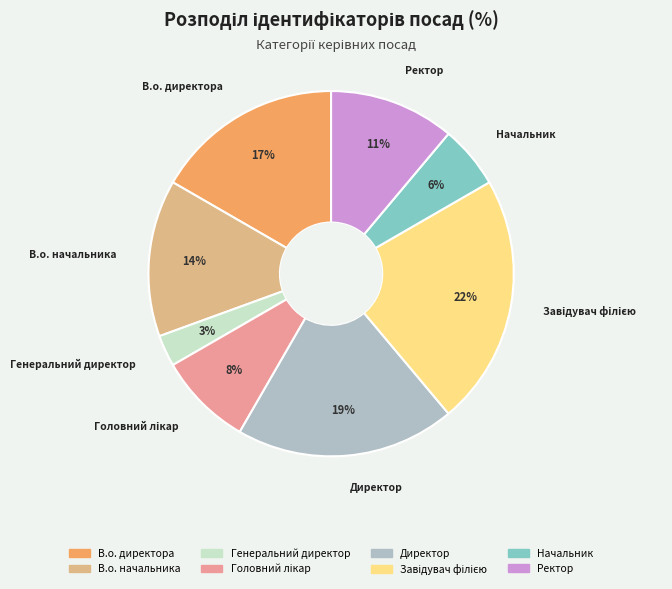

How many slices are in this pie chart?

8